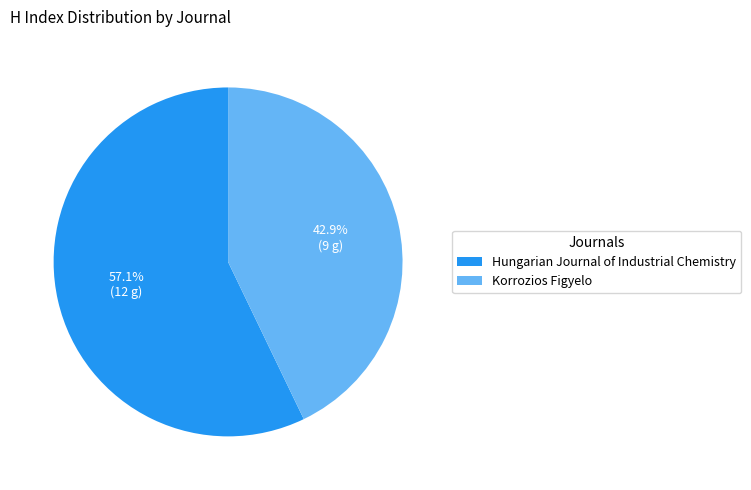

Combined, what portion of the pie is Korrozios Figyelo and Hungarian Journal of Industrial Chemistry?

100.0%